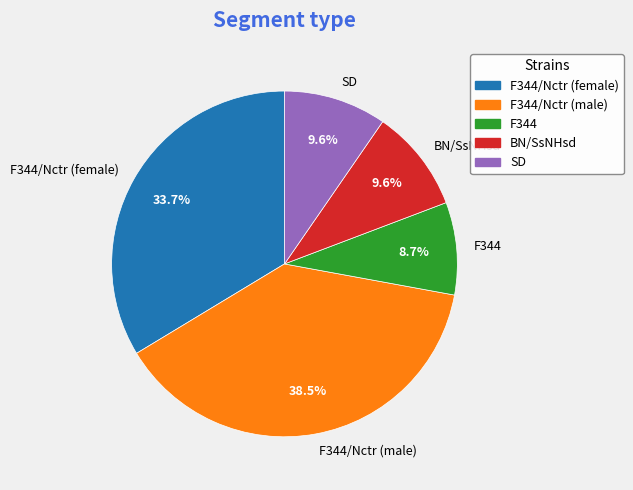

Which has a higher value, F344 or F344/Nctr (female)?

F344/Nctr (female)